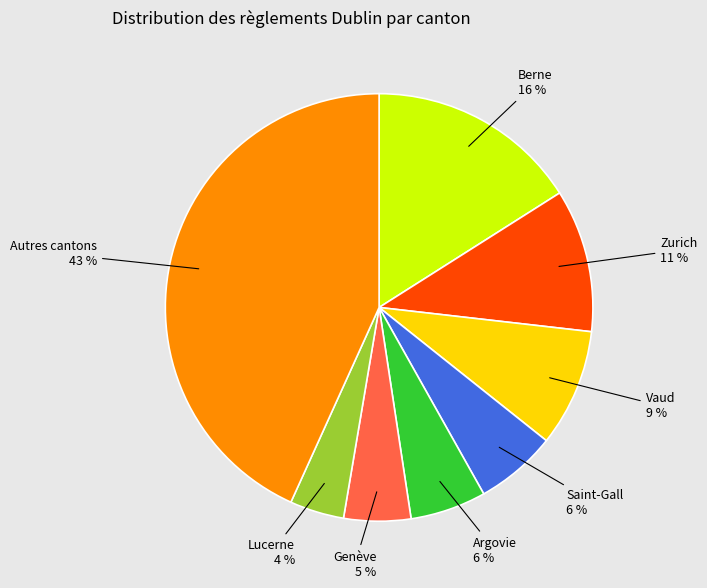

Does any single category account for the majority?

No